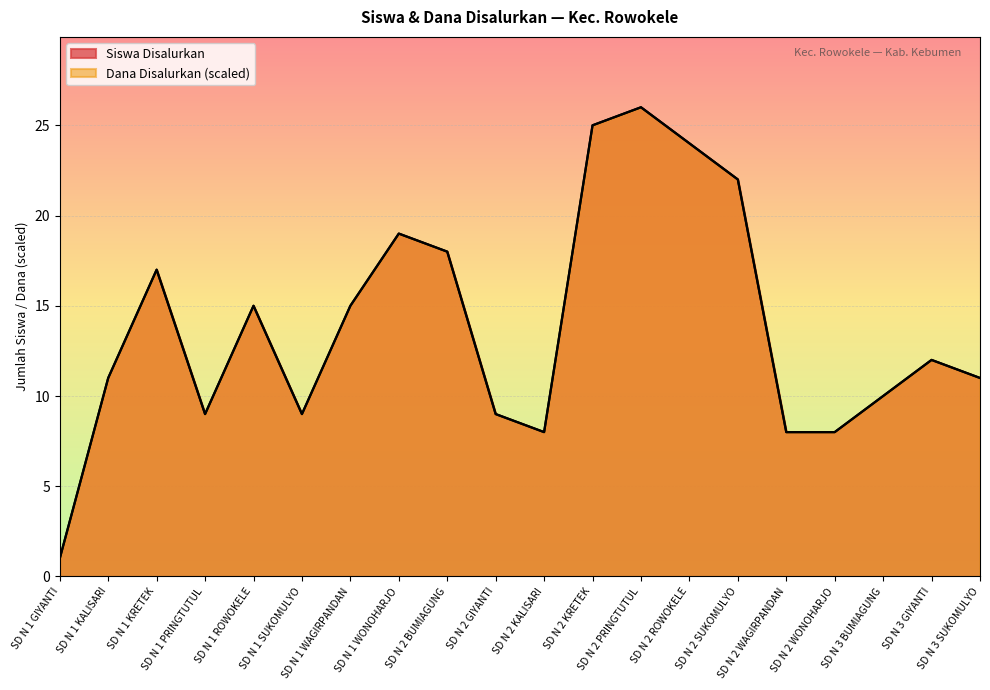

Count the number of data series in this chart.

2